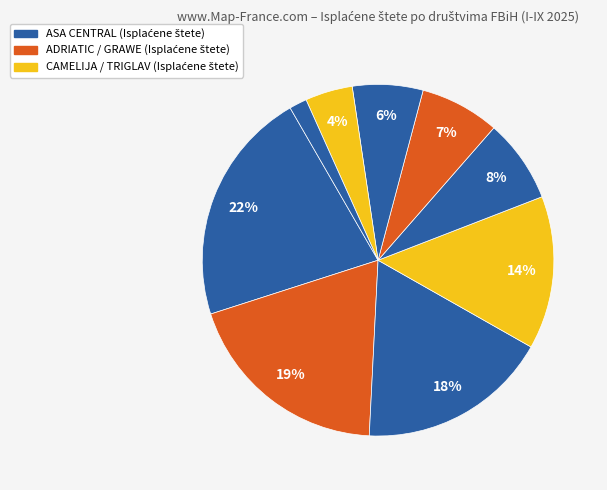

Count the number of slices in the pie.

9